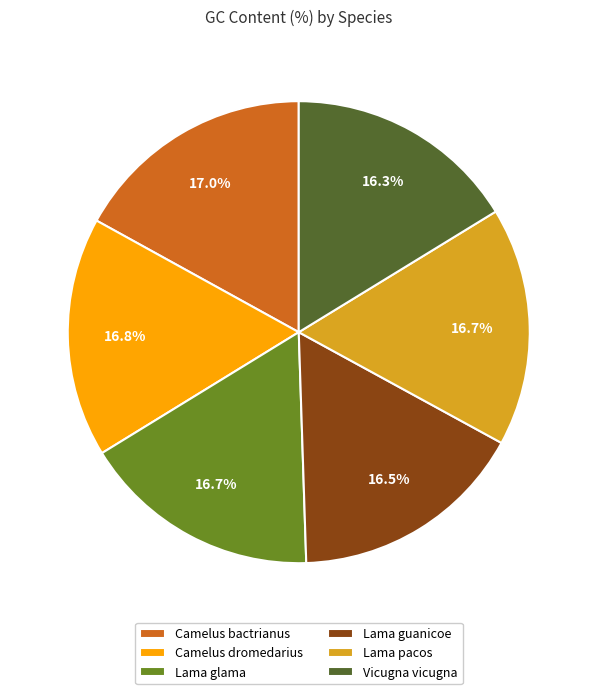

How many segments does this pie chart have?

6